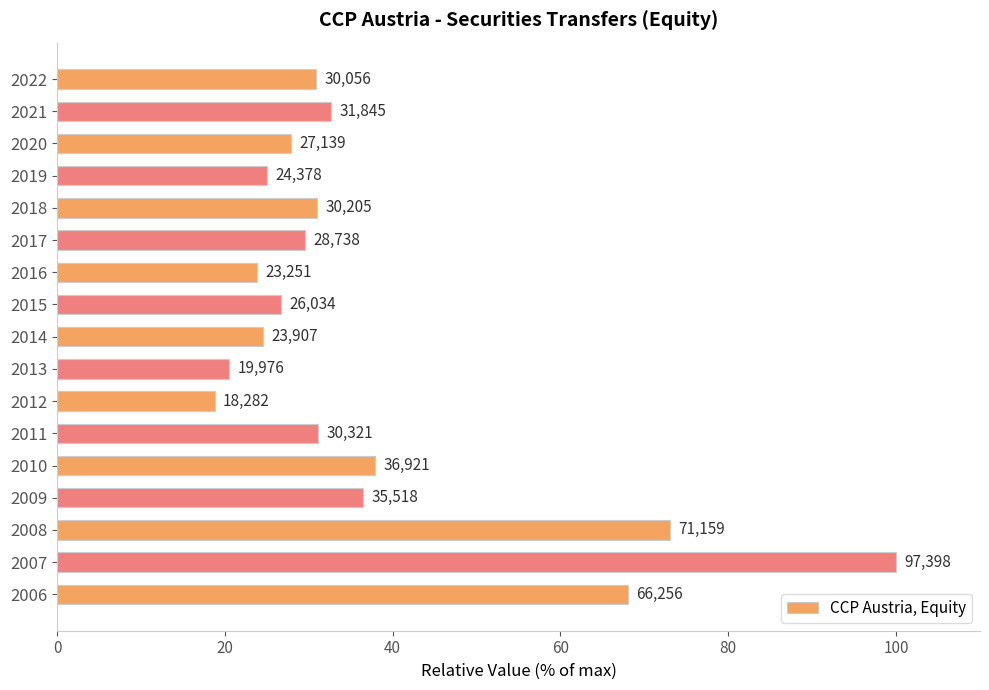

Are the bars horizontal?

Yes